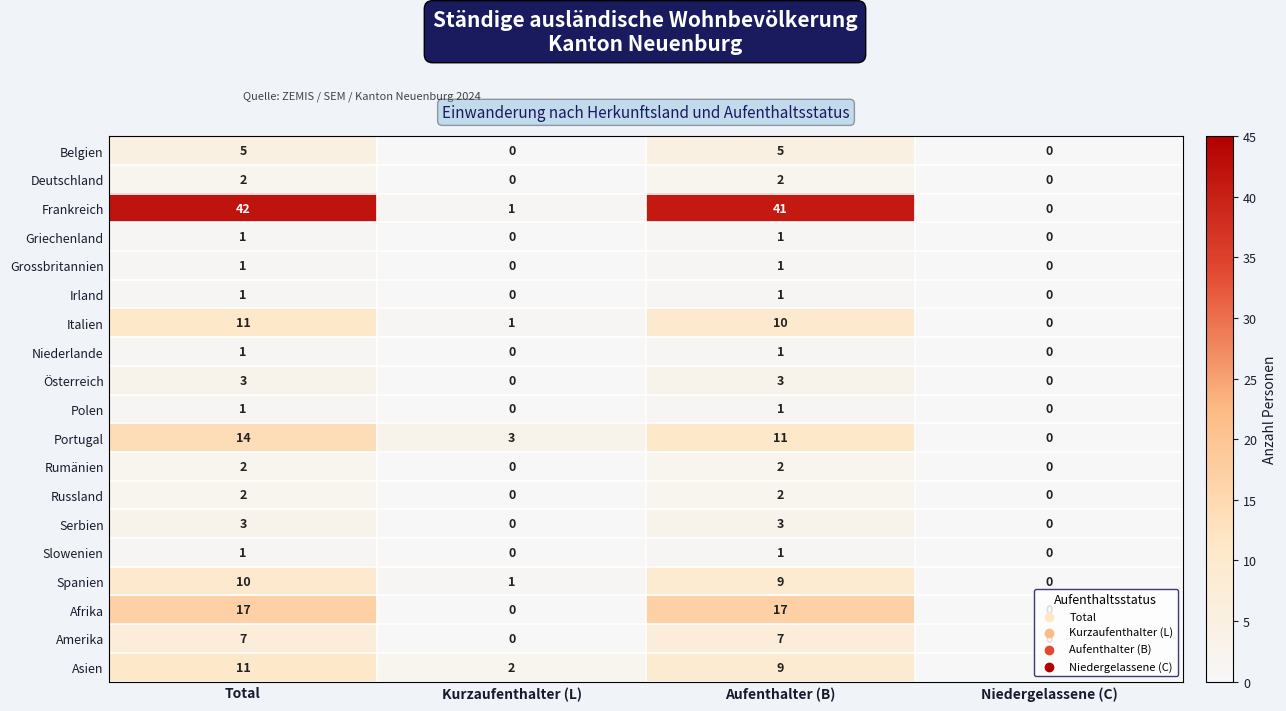

What is the sum of the Asien values at Total and Niedergelassene (C)?

11